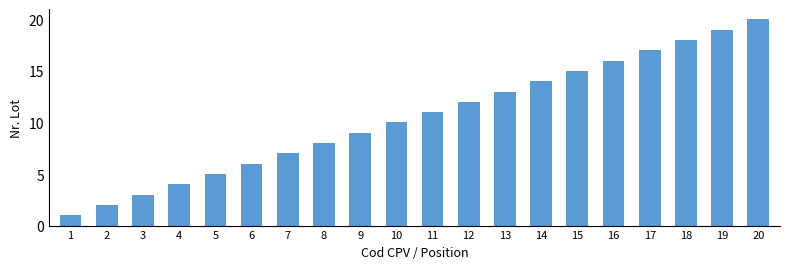

List the labels in order of value, largest first.

20, 19, 18, 17, 16, 15, 14, 13, 12, 11, 10, 9, 8, 7, 6, 5, 4, 3, 2, 1